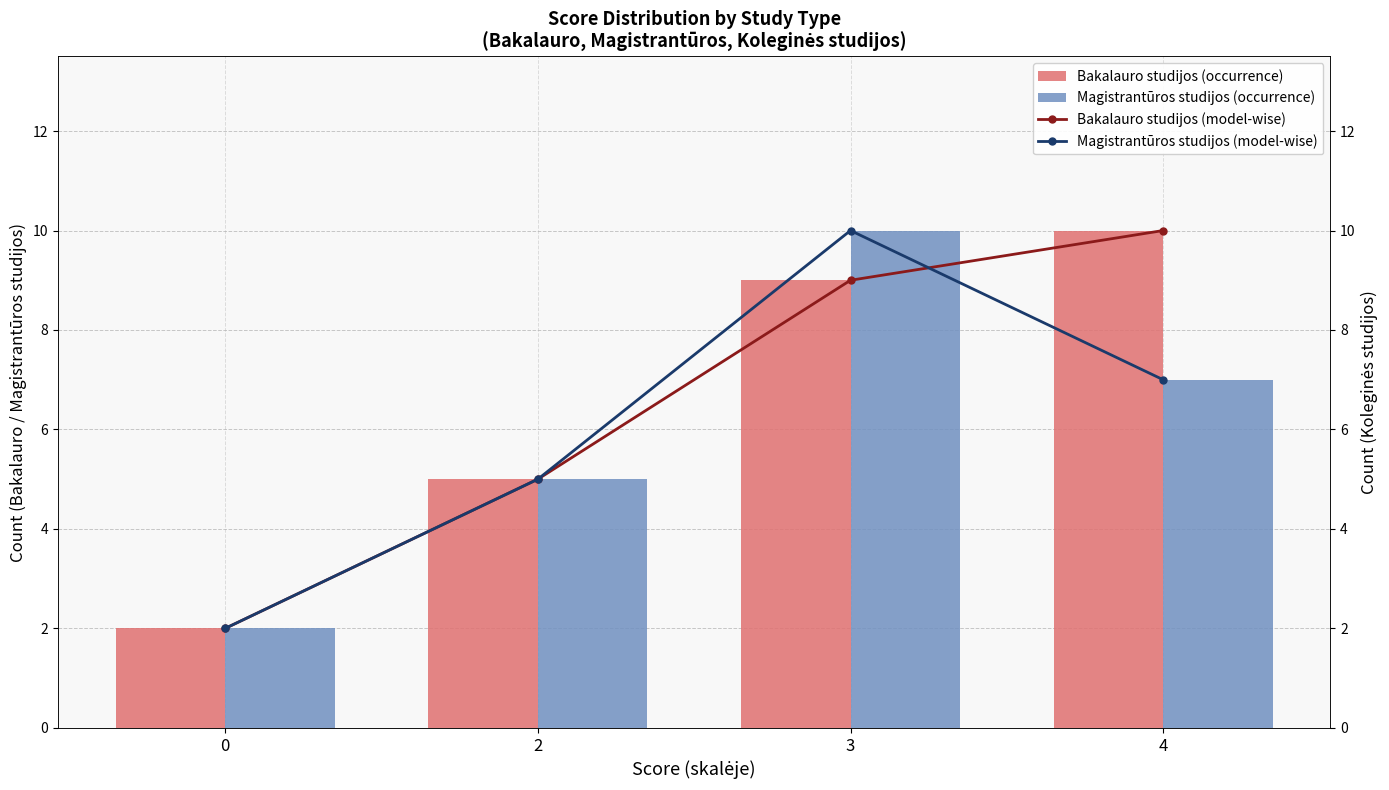

Is it true that Bakalauro studijos (model-wise) equals 2 at 3?

False